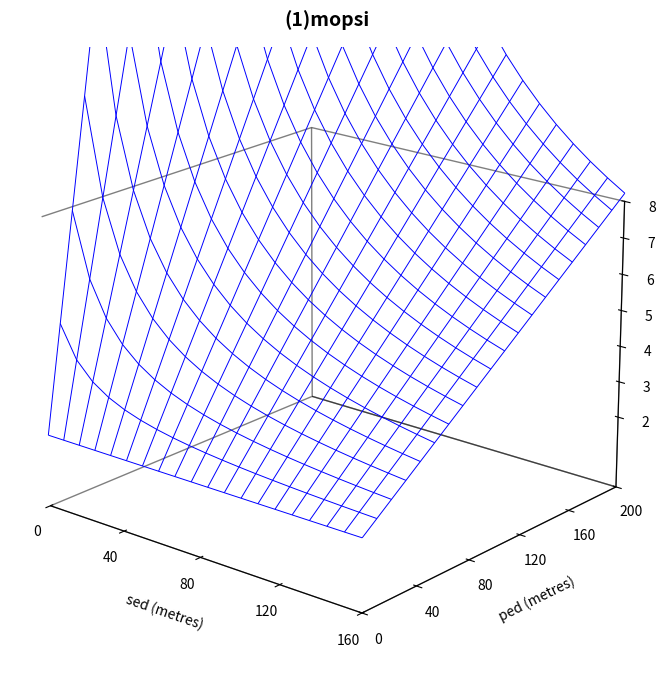

What is the maximum value shown in the chart?

56